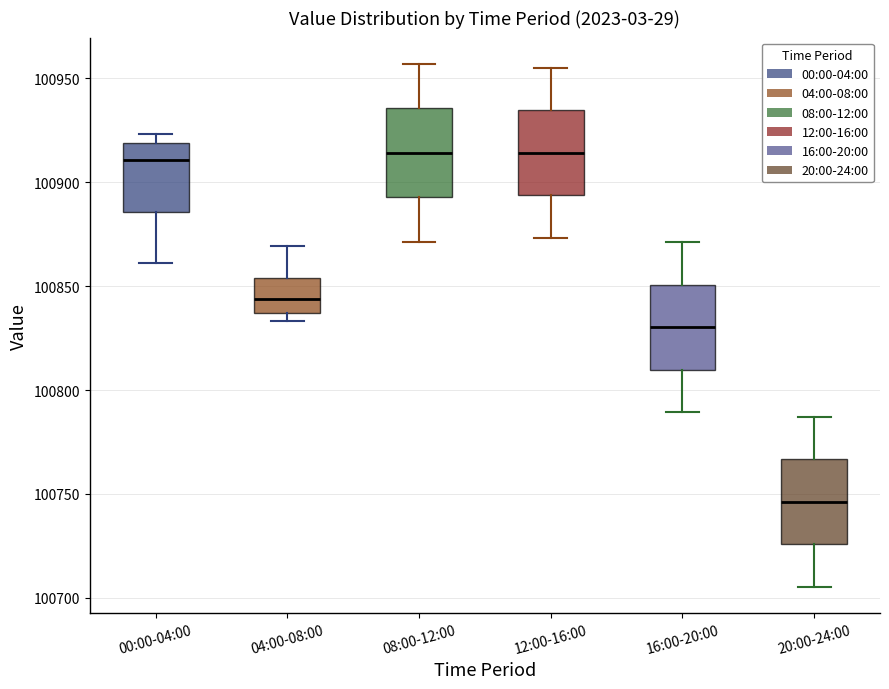

Reading left to right, transcribe this box plot: for each box, give where its median line is, the range the box spans, and where its two whiskers end, as read against the y-axis. The values are not printed on the chart, so give them approximately, as read against the axis.

00:00-04:00: median 100910, box 100885 to 100920, whiskers 100860 to 100925
04:00-08:00: median 100845, box 100835 to 100855, whiskers 100835 (just below the box's lower edge) to 100870
08:00-12:00: median 100915, box 100895 to 100935, whiskers 100870 to 100955
12:00-16:00: median 100915, box 100895 to 100935, whiskers 100875 to 100955
16:00-20:00: median 100830, box 100810 to 100850, whiskers 100790 to 100870
20:00-24:00: median 100745, box 100725 to 100765, whiskers 100705 to 100785